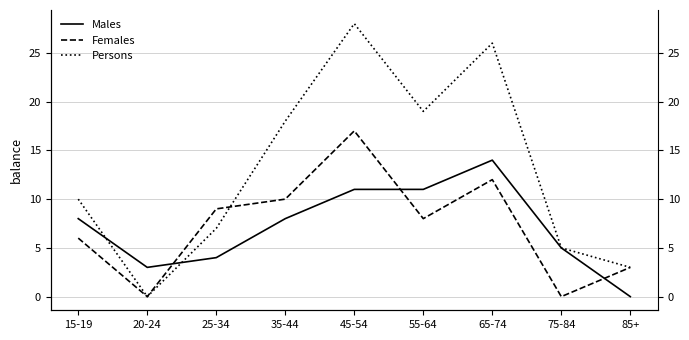

How many data points in Persons are less than 10?

4